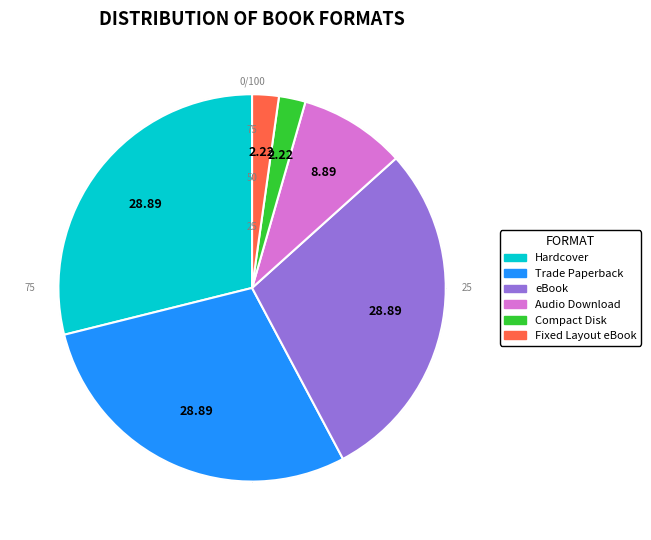

True or false: Trade Paperback accounts for 41% of the total.

False